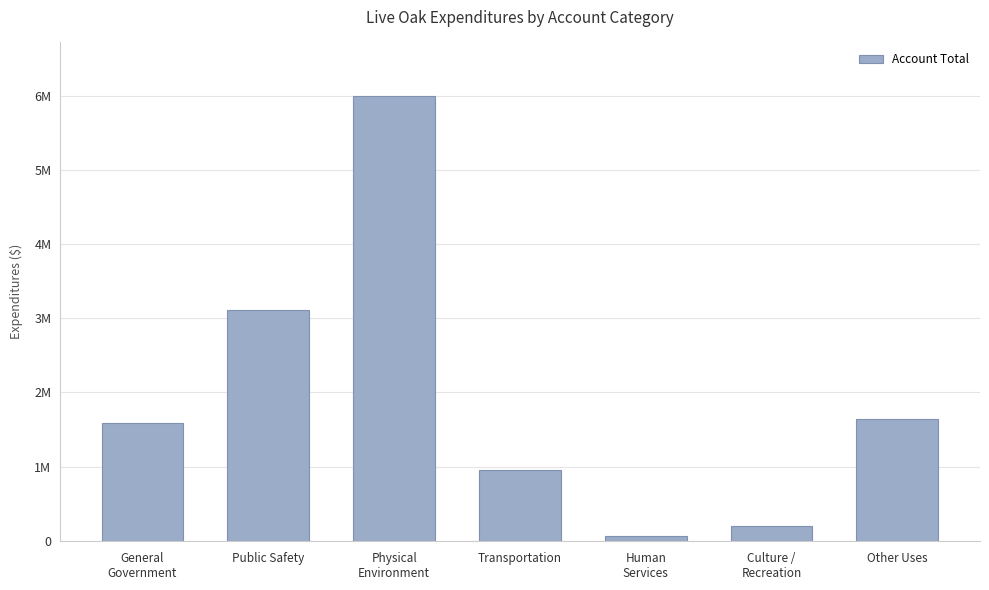

What is the label of the 2nd bar from the left?

Public Safety